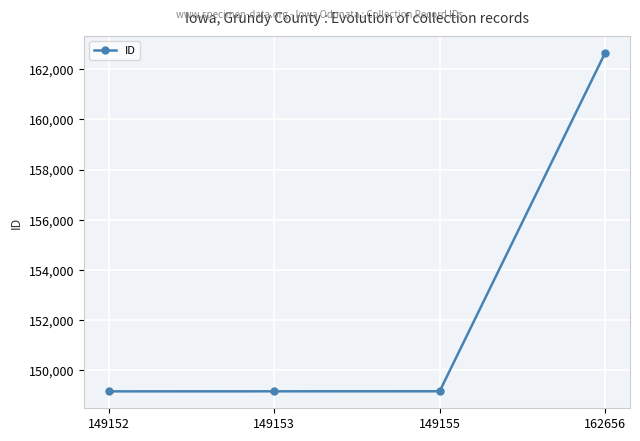

True or false: the data has more than 2 interior local peaks.

False